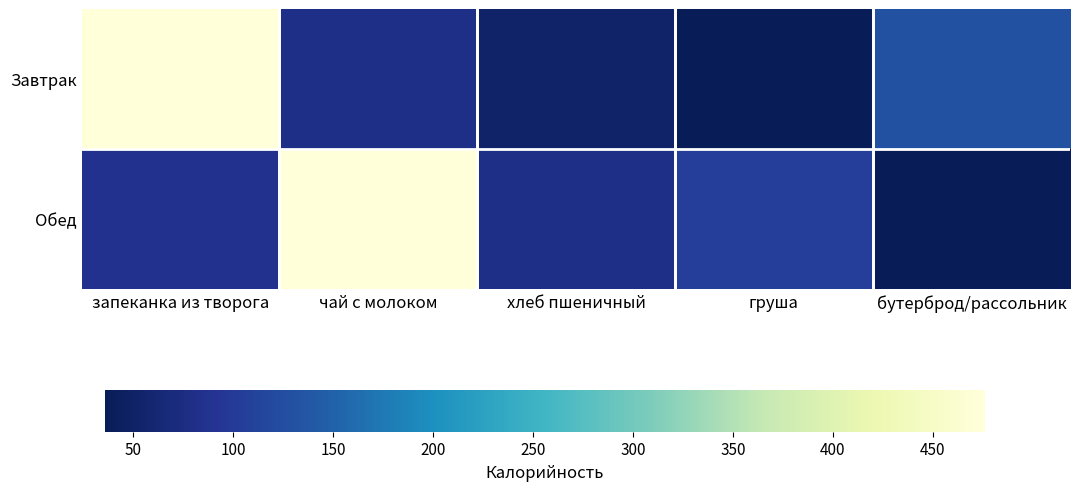

At which category is the sum across all series the highest?

запеканка из творога